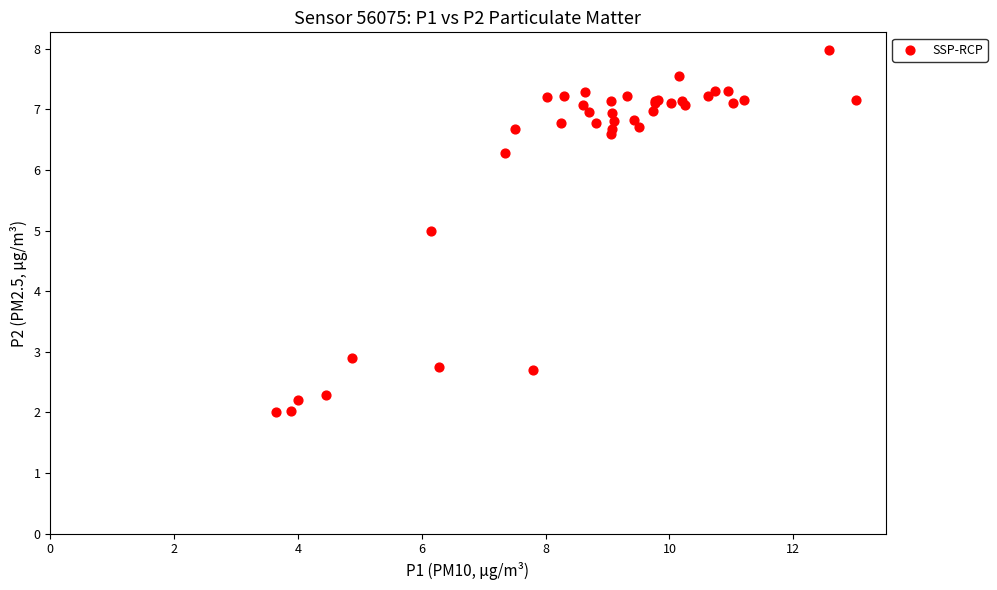

What Y value in the scatter plot is closest to 4?

5.0